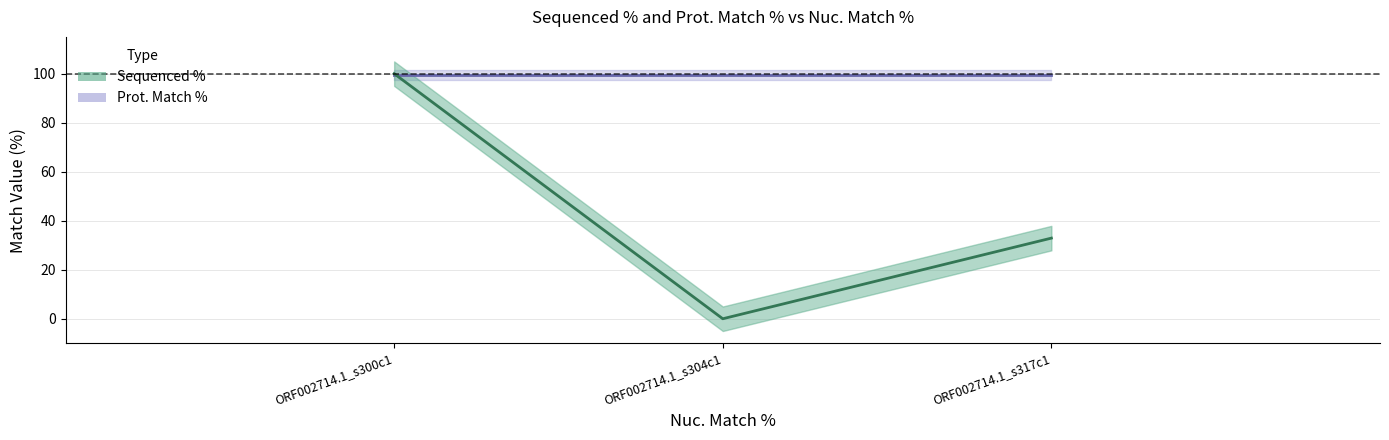

What is the change in value from ORF002714.1_s300c1 to ORF002714.1_s317c1?

-67.1